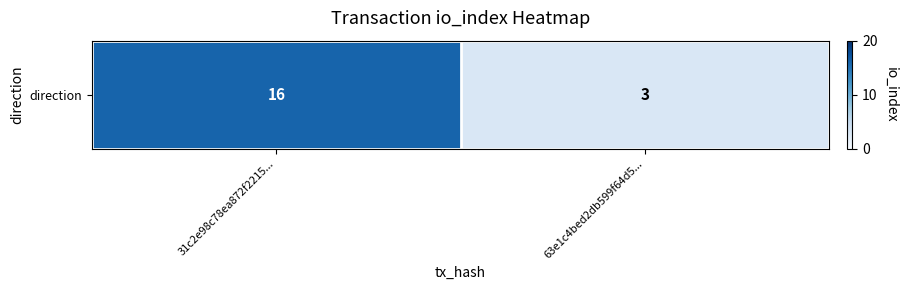

What is the smallest value displayed?

3